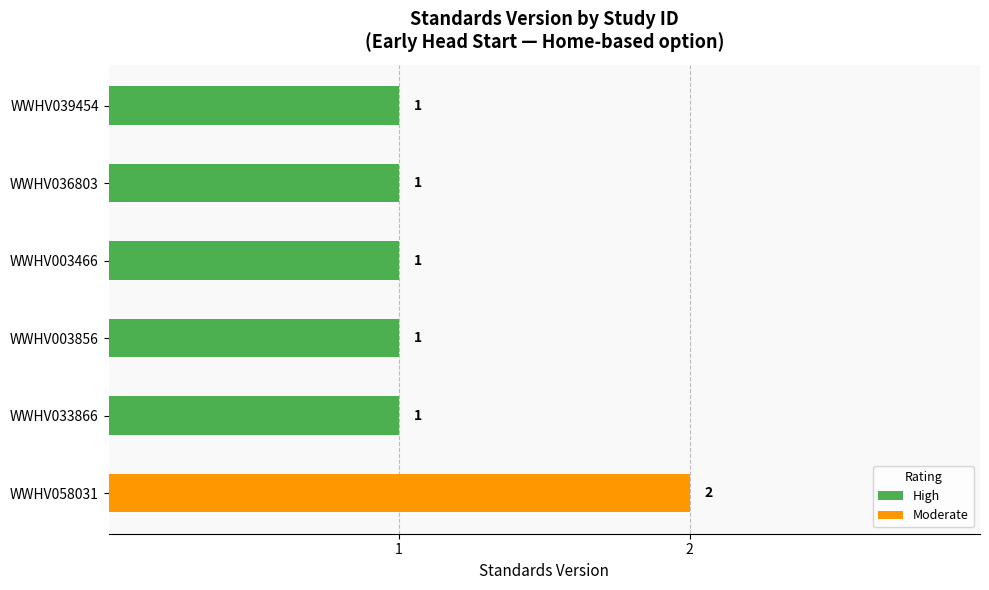

Count the number of data series in this chart.

1